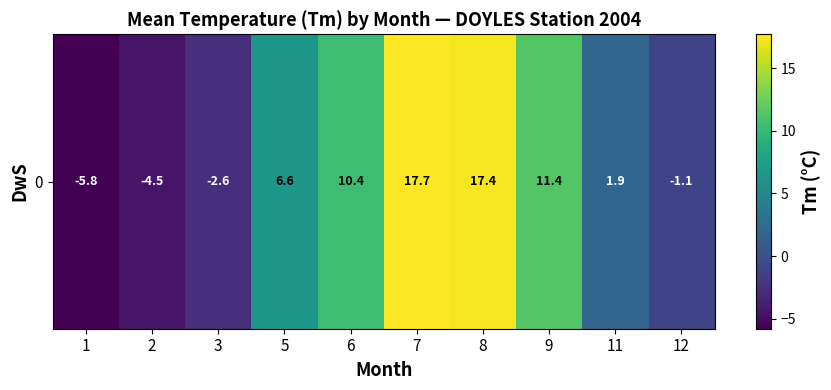

Reading left to right, transcribe all the data shown in this chart.

1=-5.8	2=-4.5	3=-2.6	5=6.6	6=10.4	7=17.7	8=17.4	9=11.4	11=1.9	12=-1.1